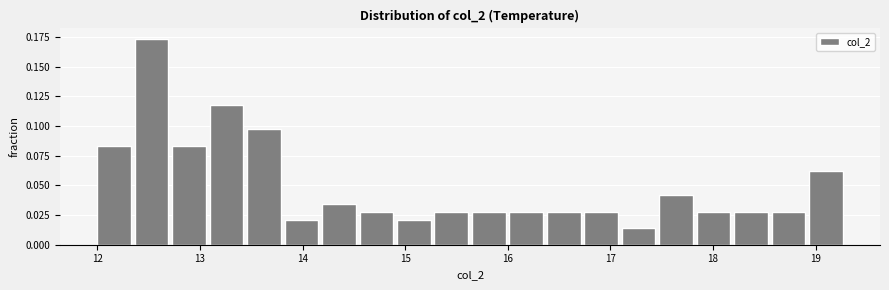

Read against the x-axis, roughly where is the centre of the tallest bar?

12.5